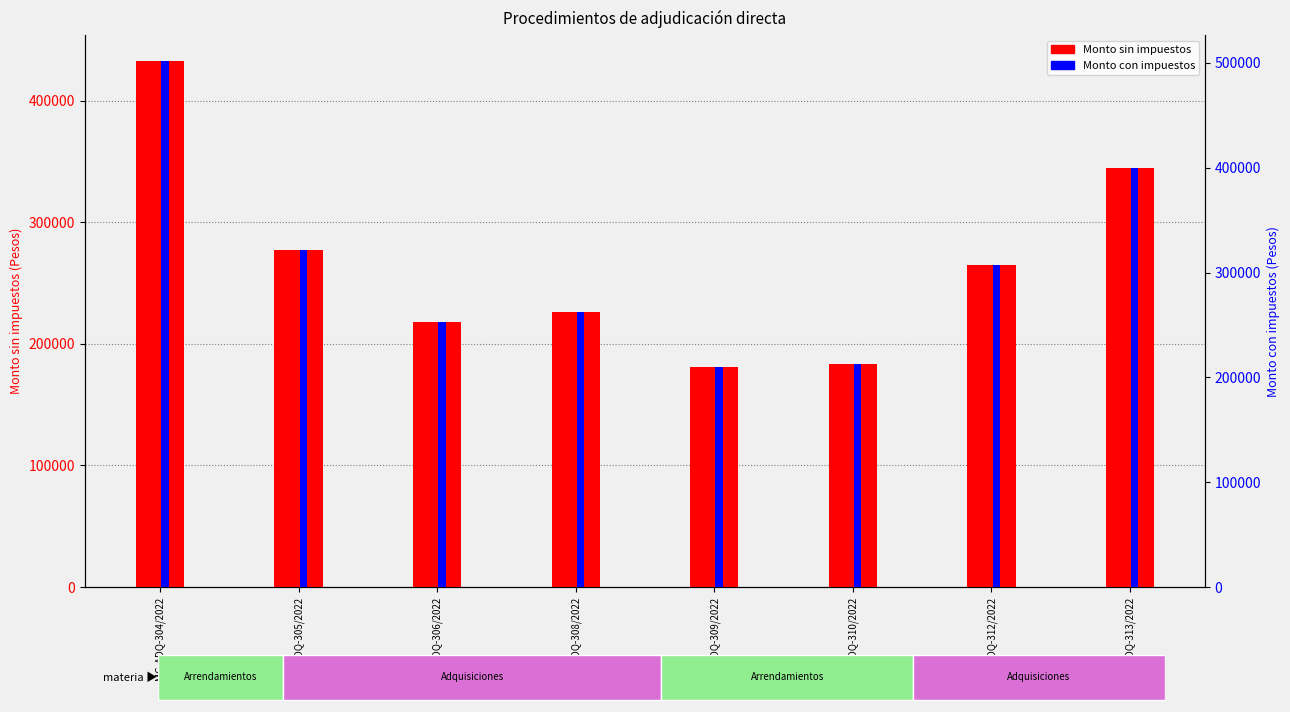

Is the value of Monto sin impuestos at MG-ADQ-310/2022 greater than the value of Monto con impuestos at MG-ADQ-308/2022?

No